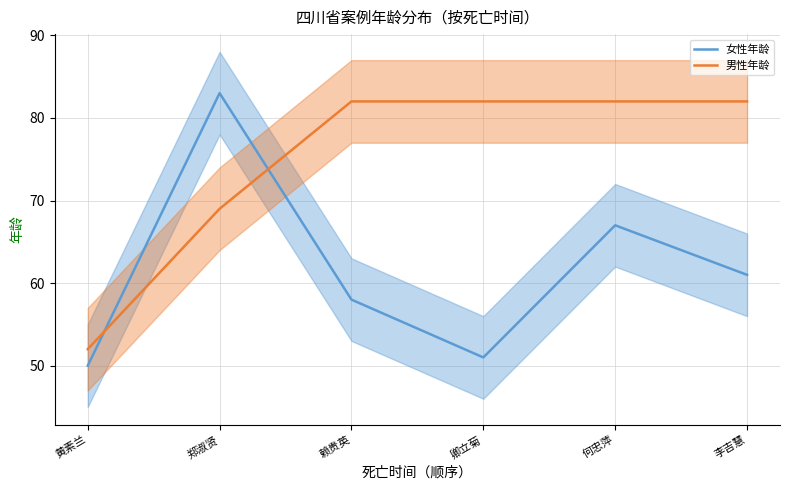

What is the total value across all series at 李吉慧?

143